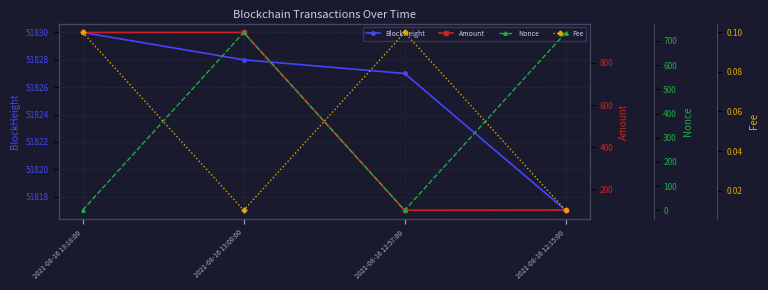

How many categories are shown in the chart?

4